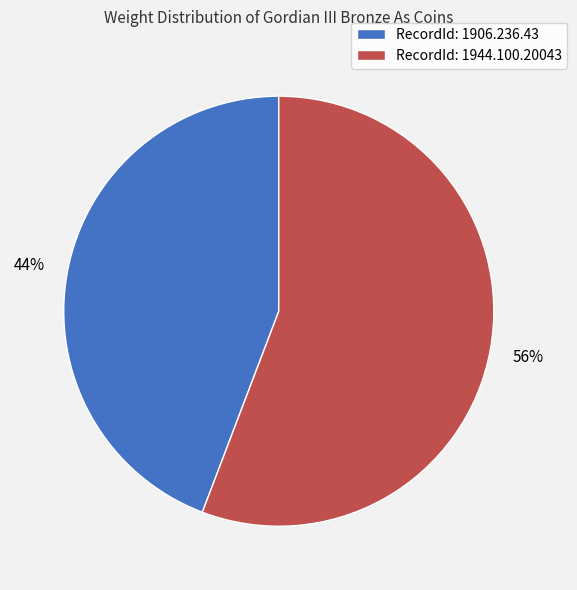

The RecordId: 1906.236.43 slice represents 51% of the pie. True or false?

False